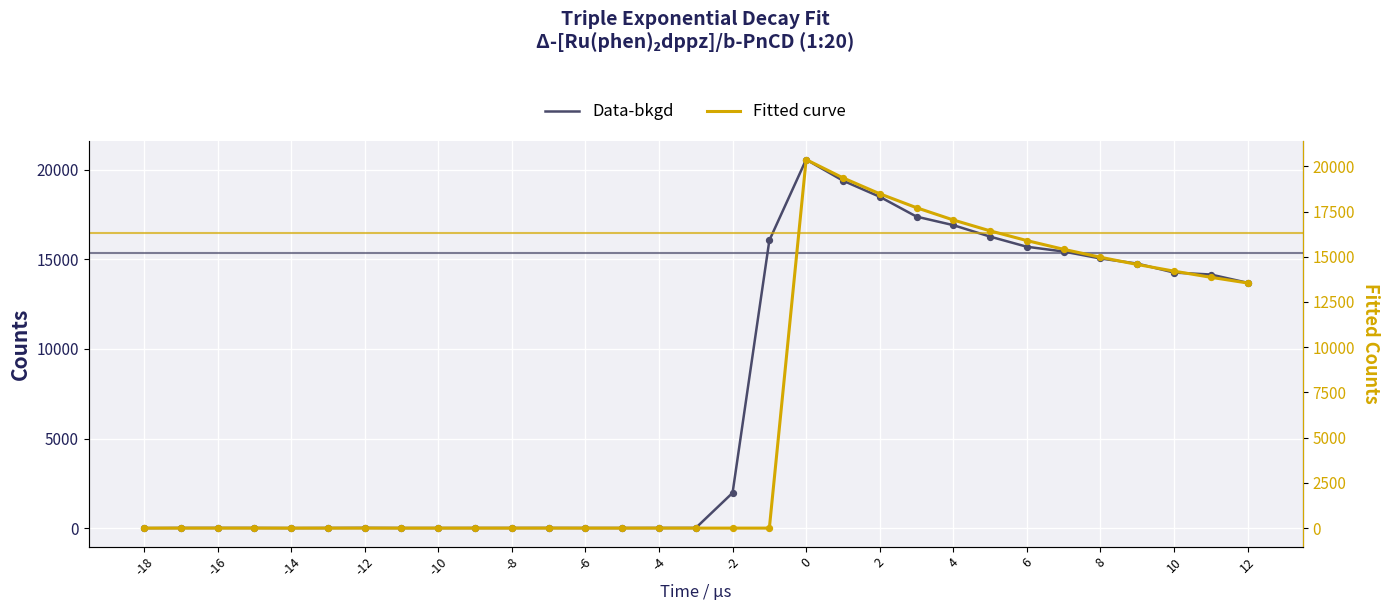

Which series has the widest spread of Y values?

Data-bkgd